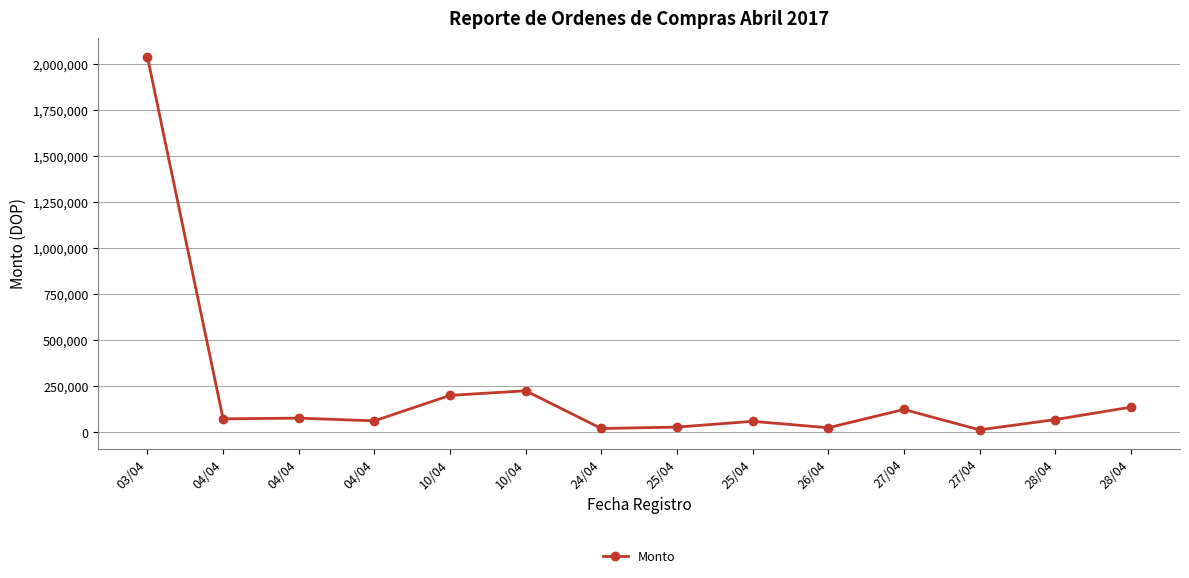

Is this an area chart (filled region under the line)?

No